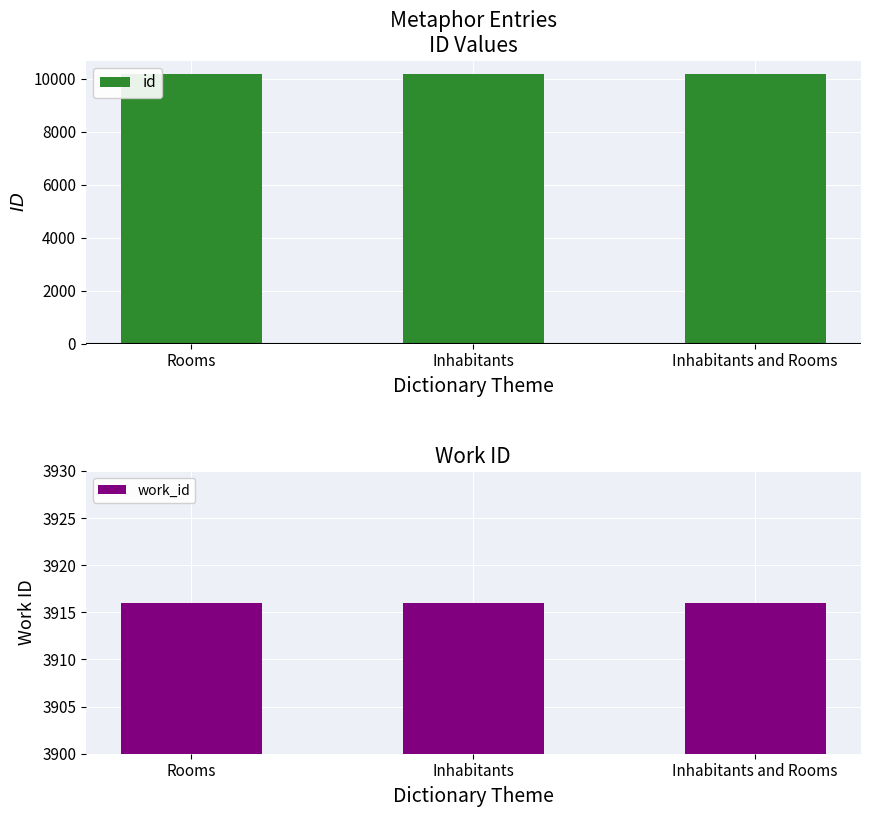

What position from the left is Inhabitants and Rooms?

3